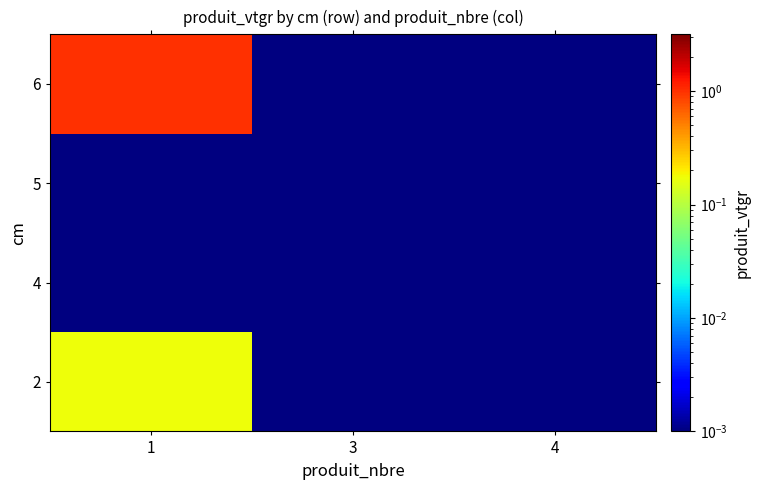

What is the total value across all series at 1?

1.2